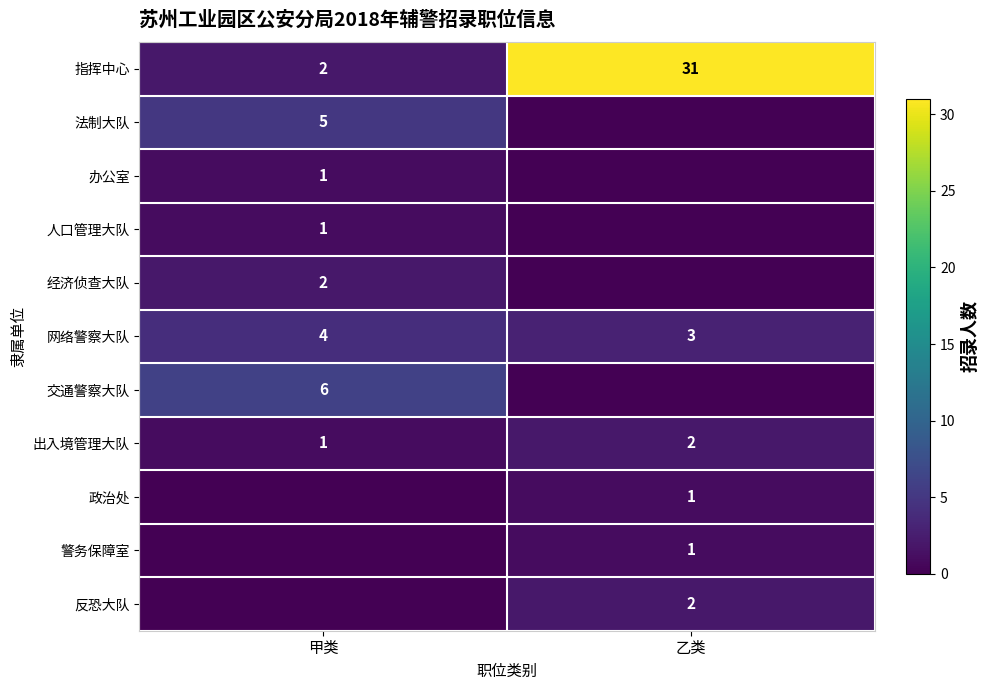

What is the difference between the 指挥中心 values at 乙类 and 甲类?

29